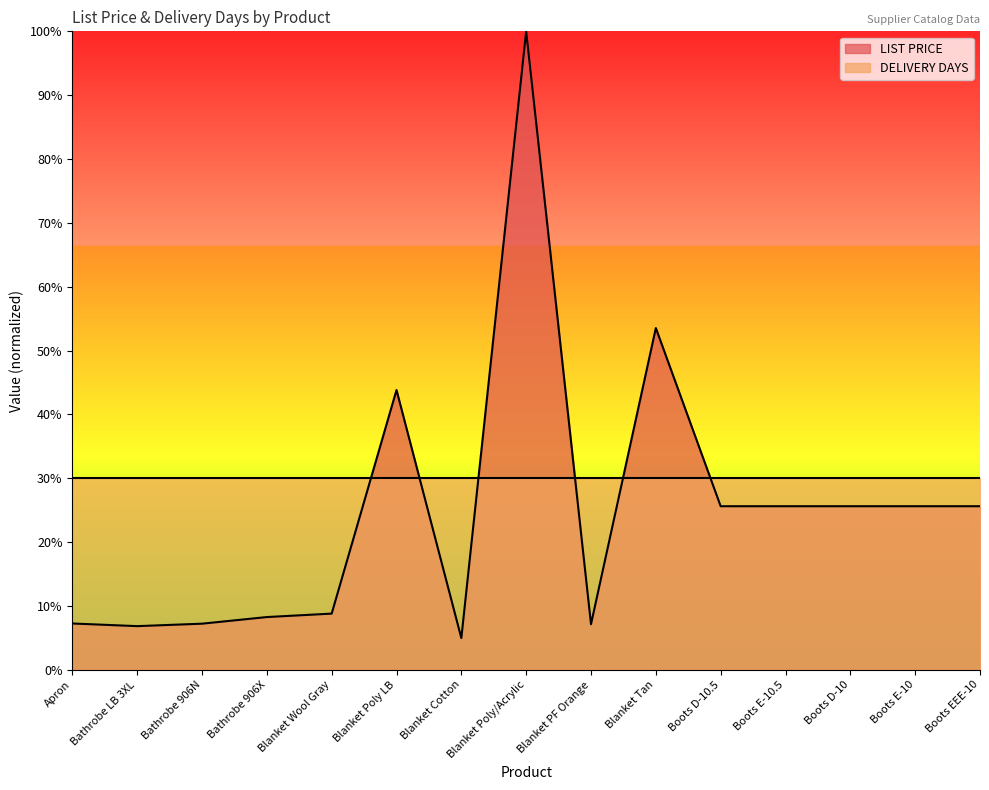

Which label corresponds to the largest value in the chart?

Blanket Poly/Acrylic